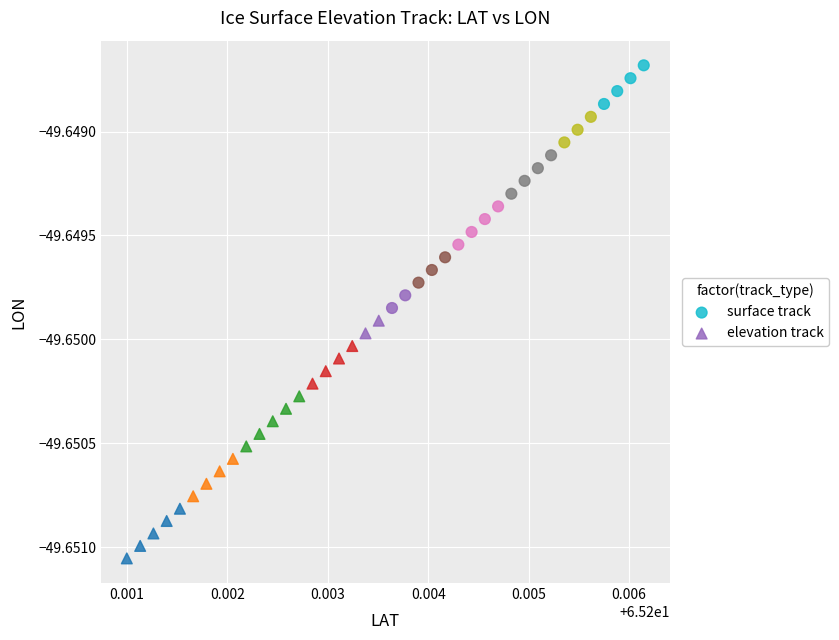

What are all the series names shown in the legend?

surface track, elevation track